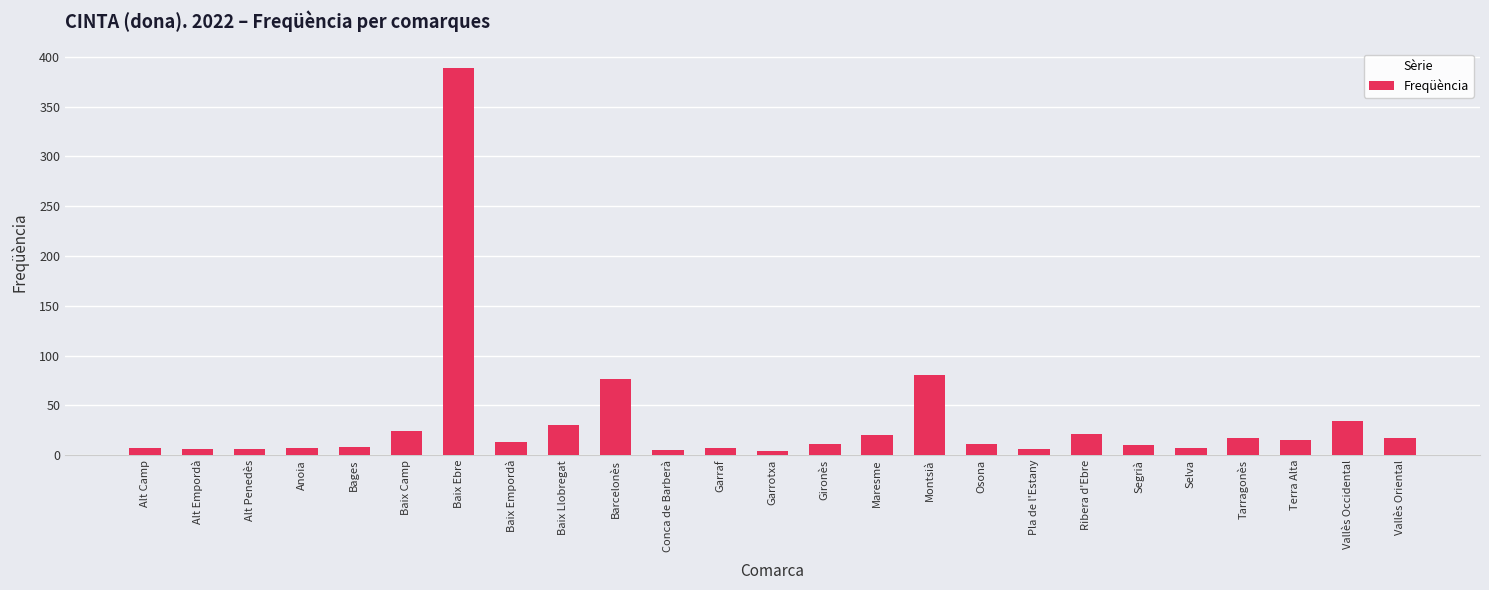

What is the greatest value displayed?

389